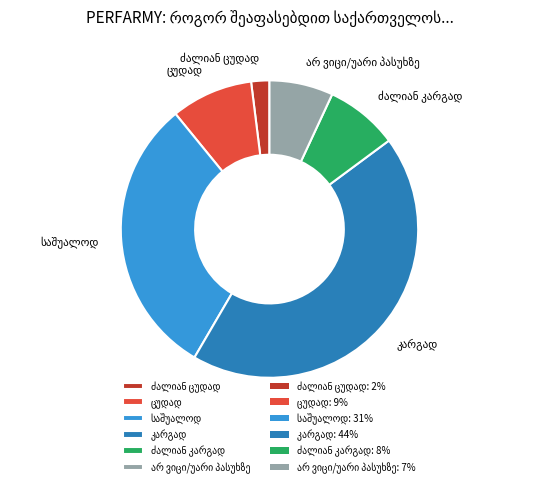

Is there a majority slice in this chart?

No